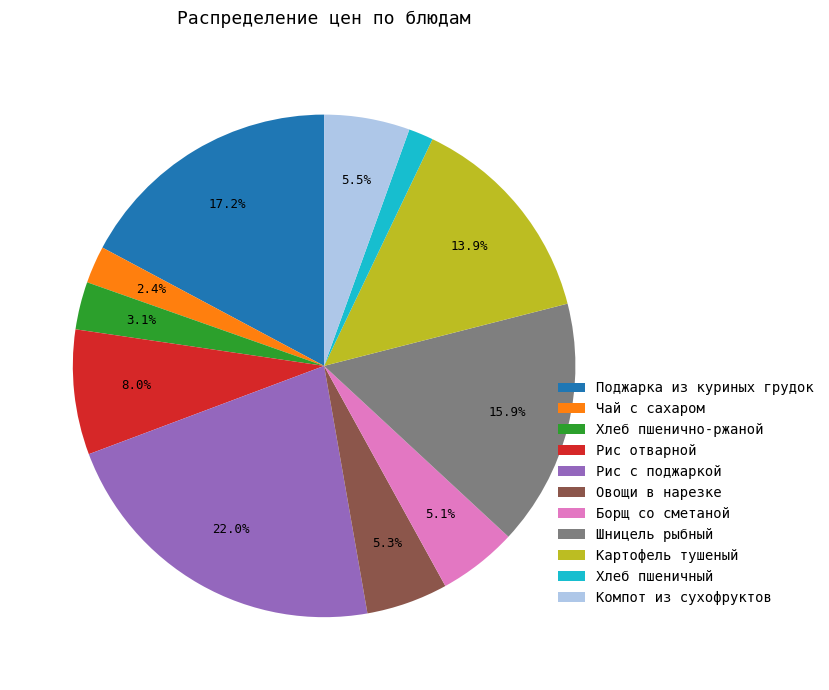

Which slice is the largest?

Рис с поджаркой